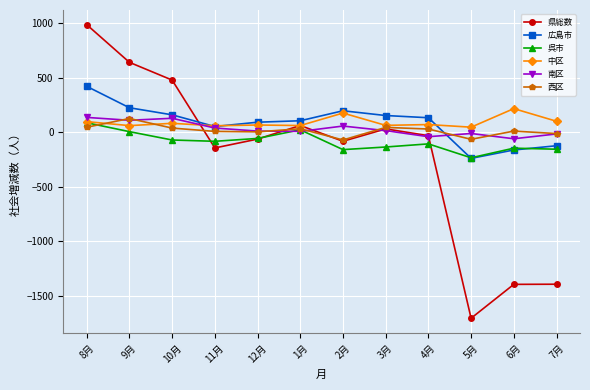

What is the sum of all 呉市 values?

-1020.3